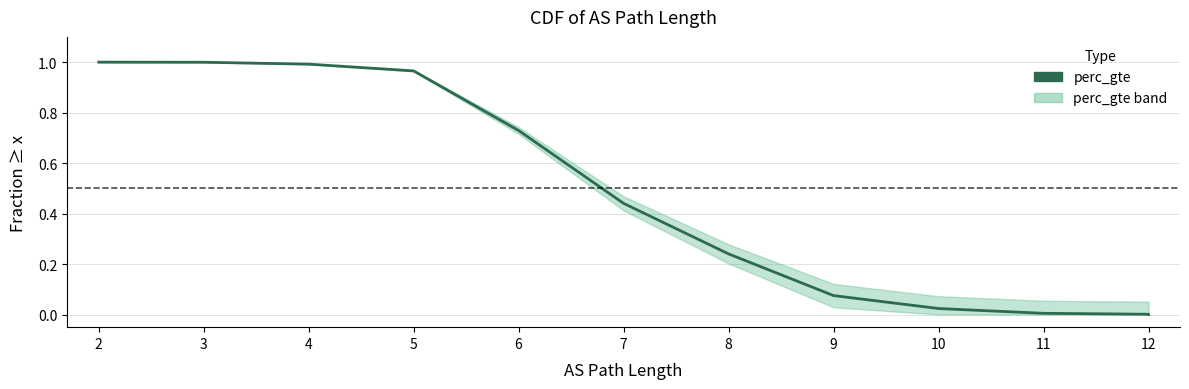

Which category has the lowest value across all series?

12